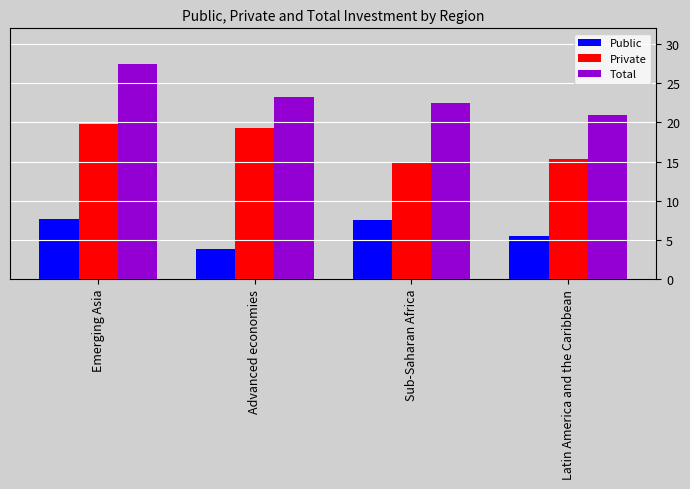

What is the average value of the Total series?

23.5